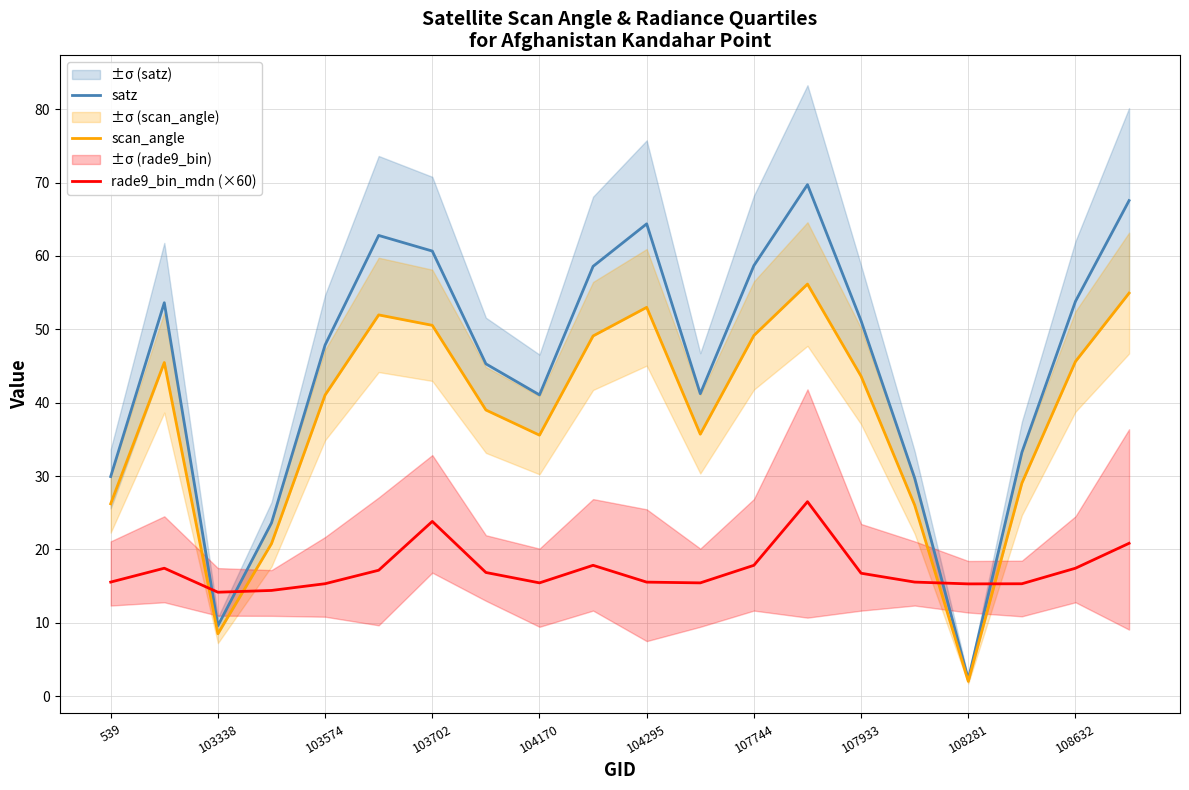

How many categories are shown in the chart?

20